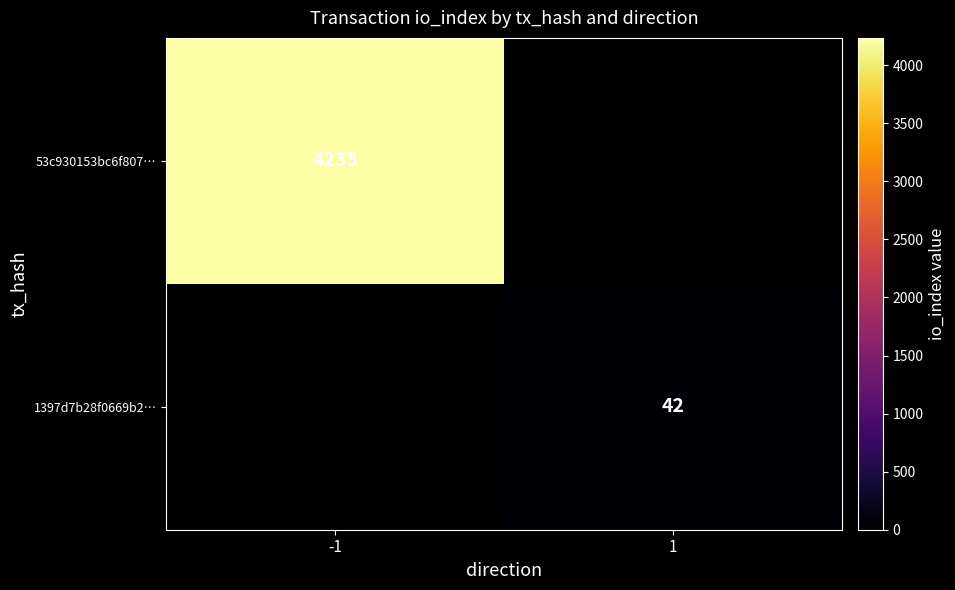

True or false: 53c930153bc6f807… has a value of 4235 at -1.

True